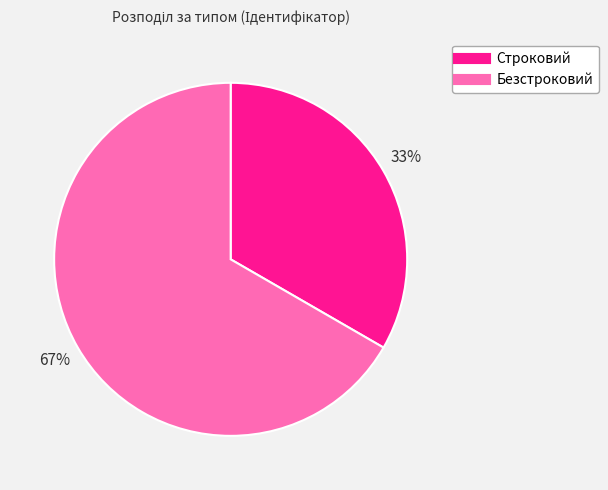

Is there a majority slice in this chart?

Yes